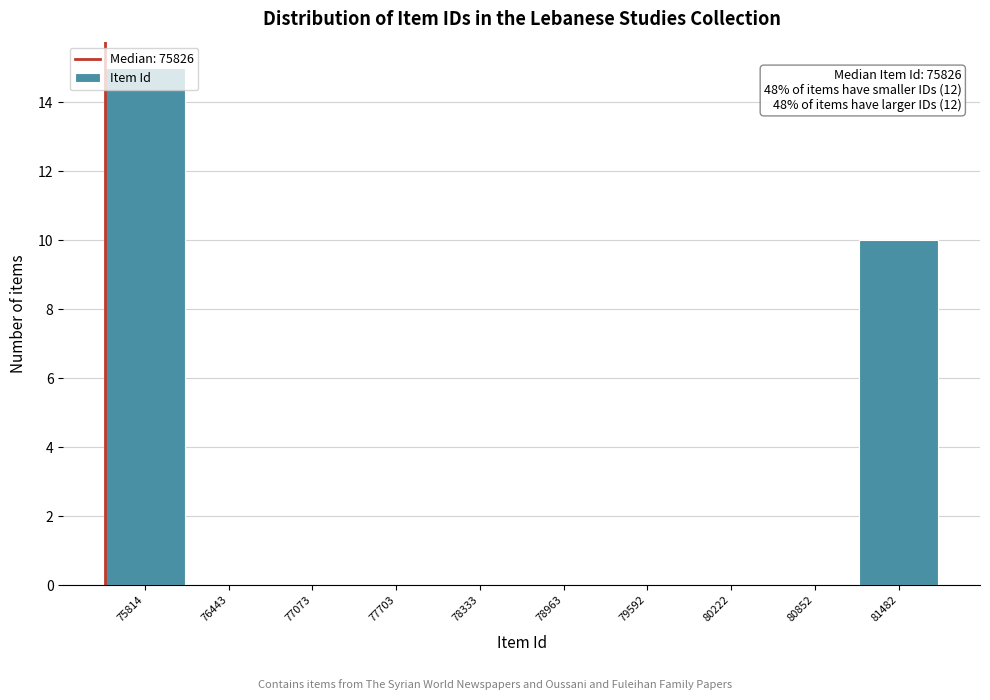

Which label corresponds to the largest value in the chart?

75814